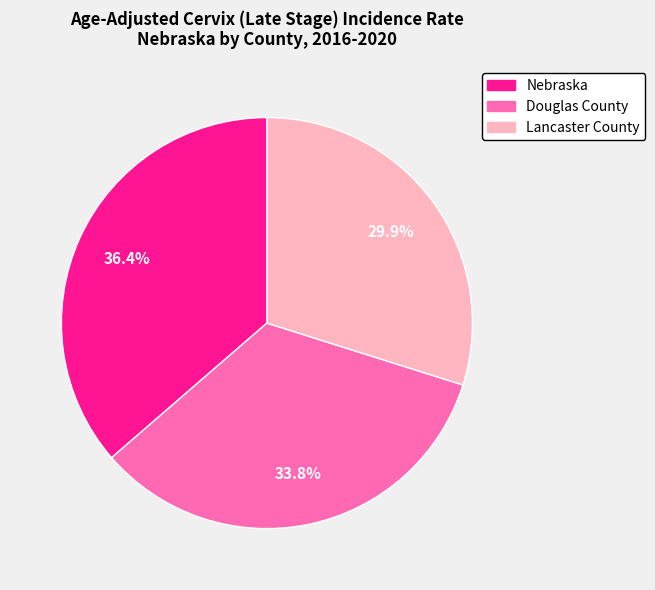

Is there a majority slice in this chart?

No